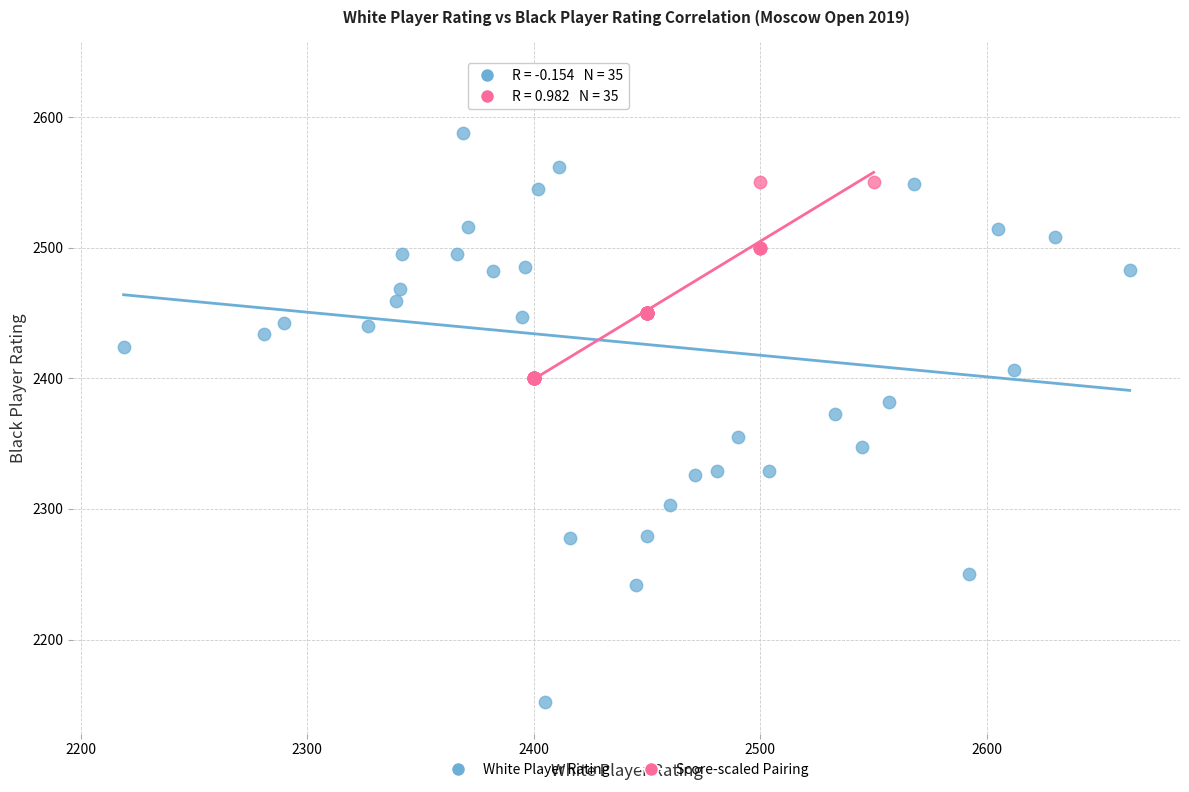

Which series has the widest spread of Y values?

White Player Rating